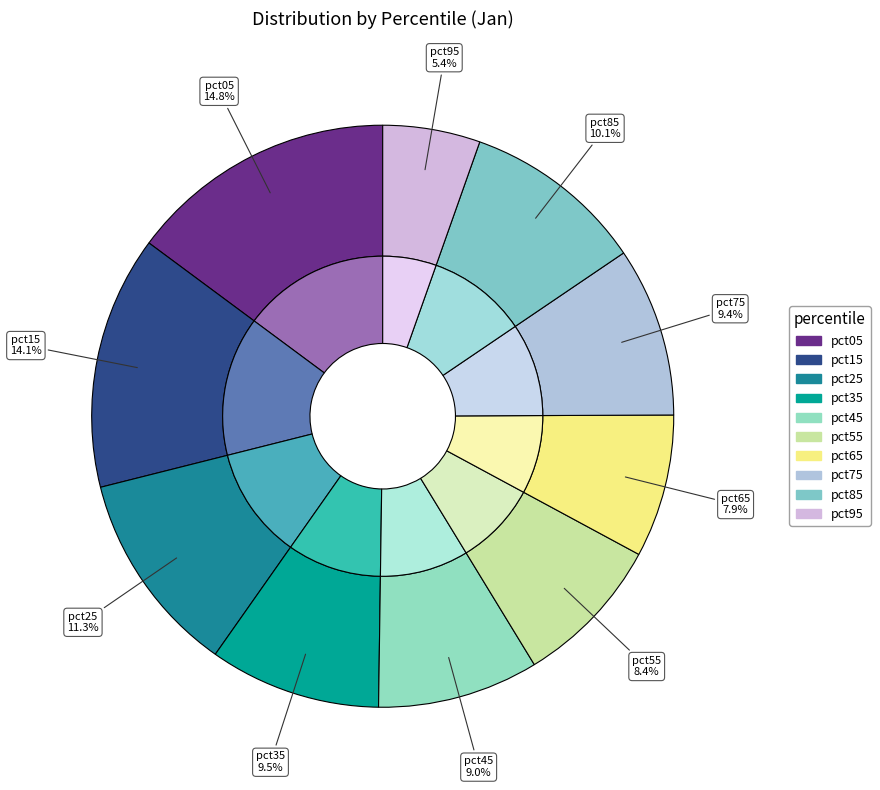

To the nearest percent, what portion does pct85 represent?

10%